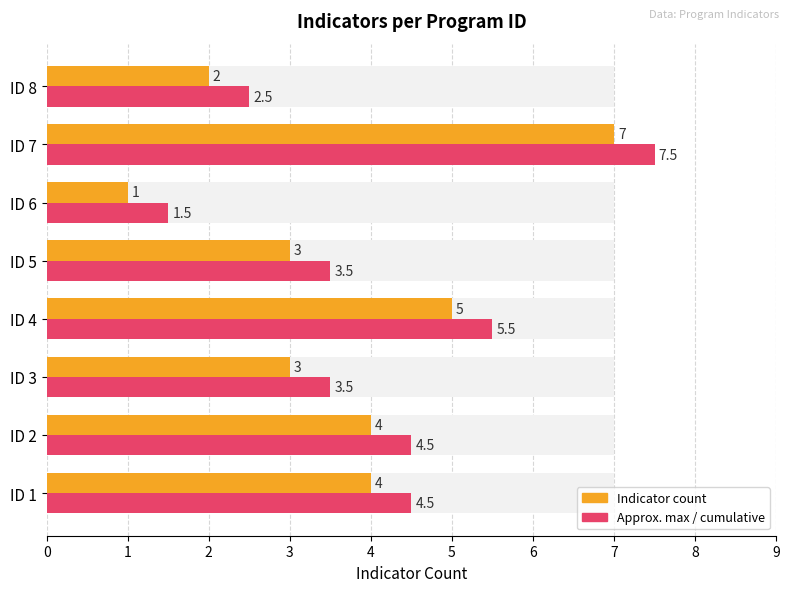

What is the minimum value shown in the chart?

1.0